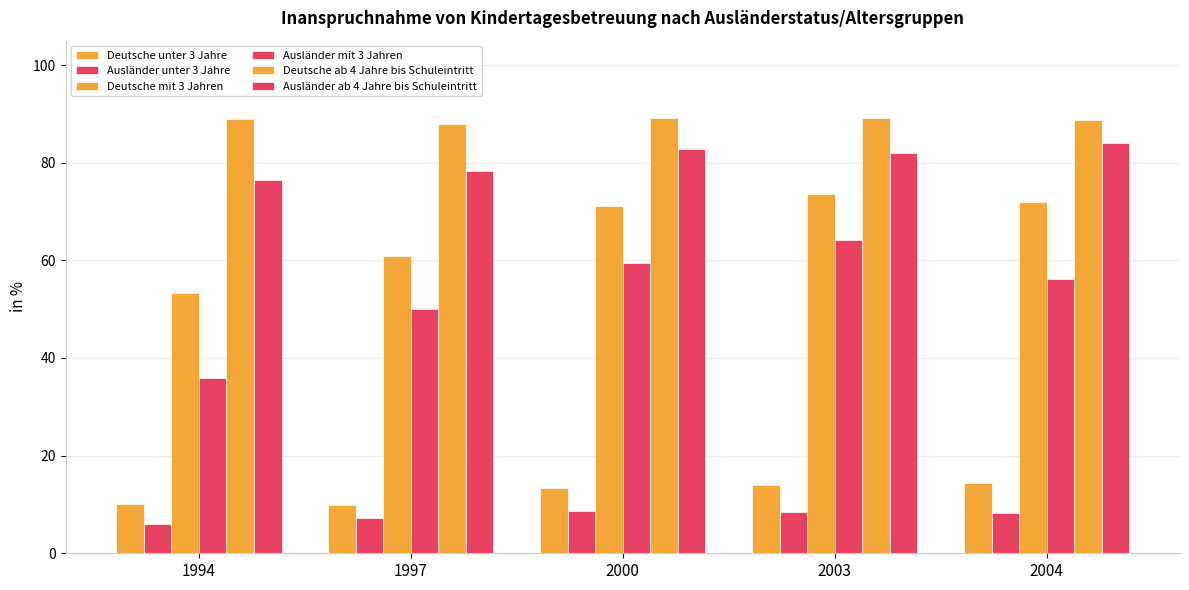

Count the number of categories in the chart.

5